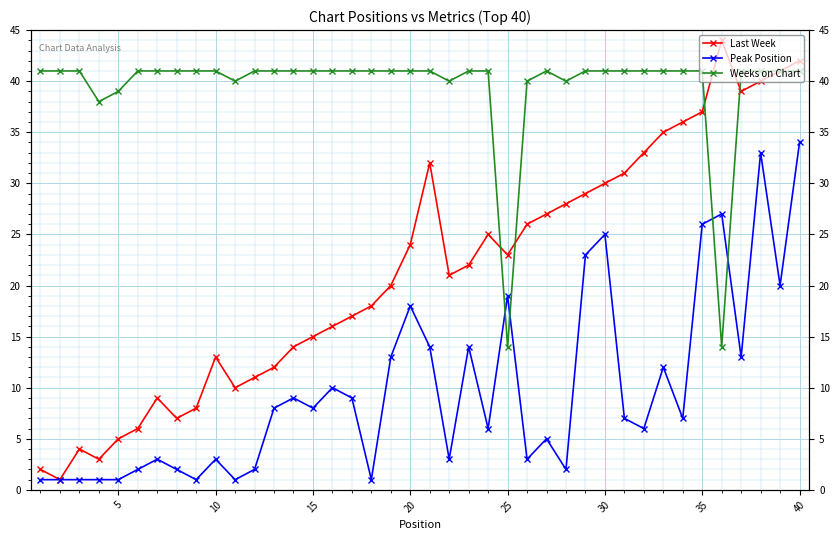

True or false: Last Week has a value of 8 at 30.

False